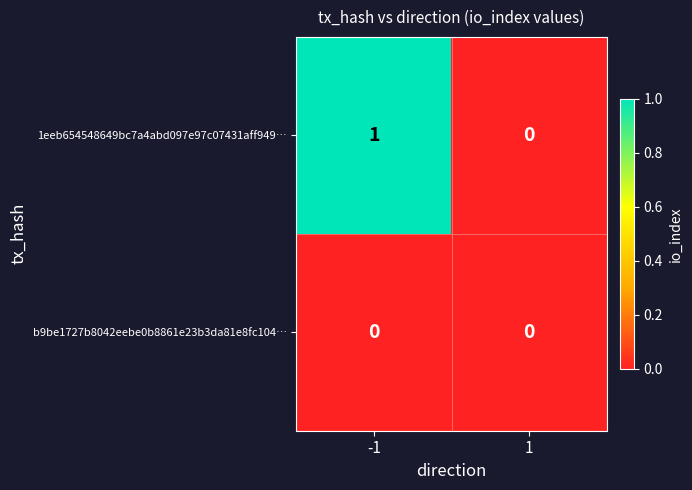

Which series has the largest total across all categories?

1eeb654548649bc7a4abd097e97c07431aff949…